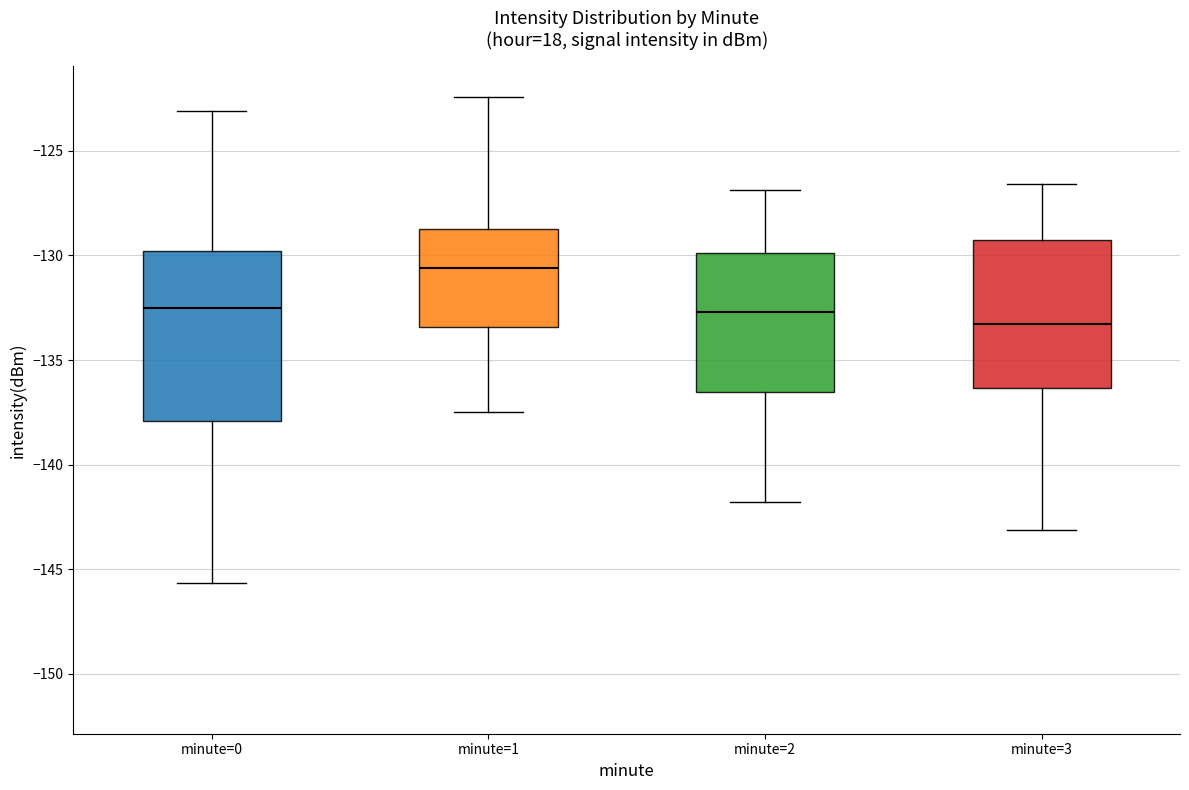

Reading left to right, transcribe this box plot: for each box, give where its median line is, the range the box spans, and where its two whiskers end, as read against the y-axis. The values are not printed on the chart, so give them approximately, as read against the axis.

minute=0: median -132.5, box -138.0 to -130.0, whiskers -145.5 to -123.0
minute=1: median -130.5, box -133.5 to -128.5, whiskers -137.5 to -122.5
minute=2: median -132.5, box -136.5 to -130.0, whiskers -142.0 to -127.0
minute=3: median -133.5, box -136.5 to -129.5, whiskers -143.0 to -126.5